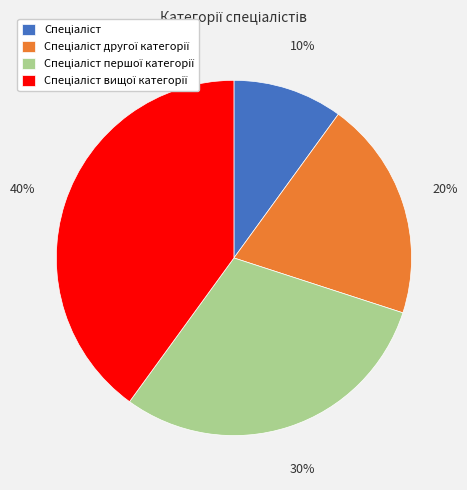

To the nearest percent, what is the average slice percentage?

25%